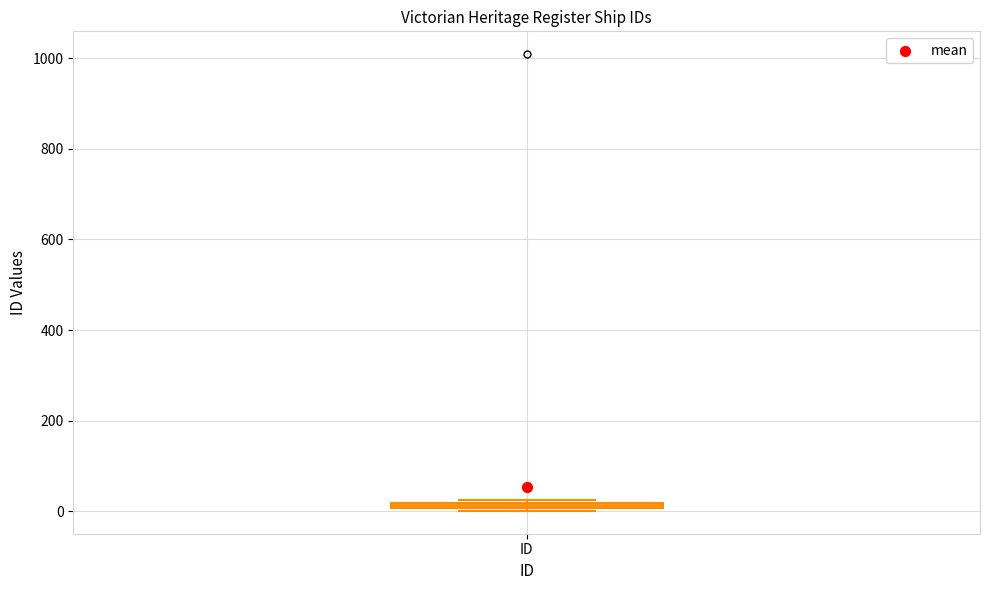

Where is the lower edge of the box for ID on the y-axis? The values are not printed on the chart, so give them approximately, as read against the axis.

0